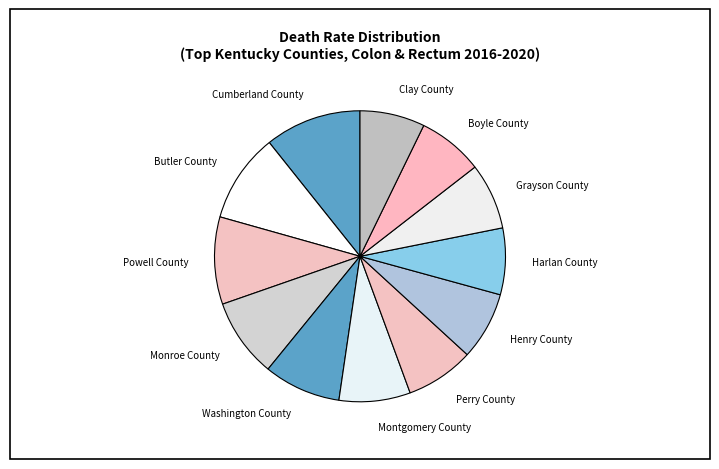

Does any single category account for the majority?

No